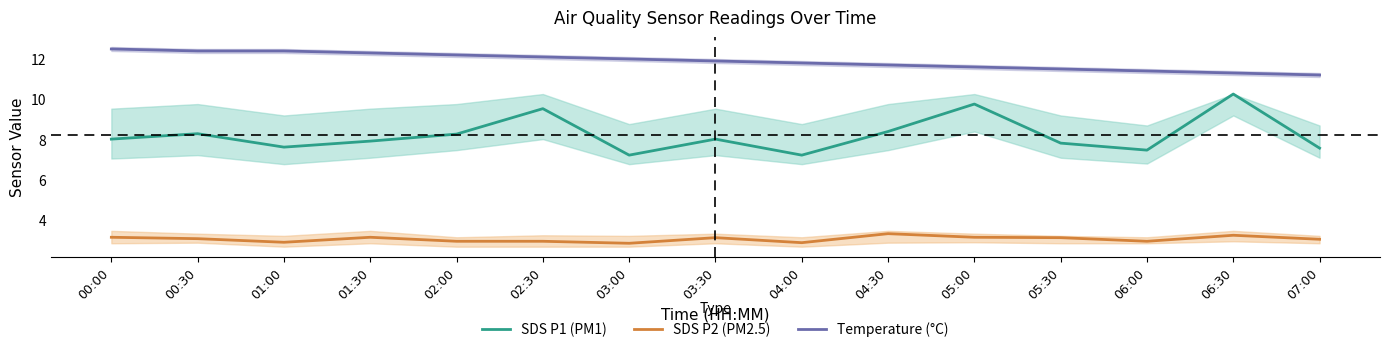

Is the value of SDS P2 (PM2.5) at 03:00 greater than the value of Temperature (°C) at 01:00?

No